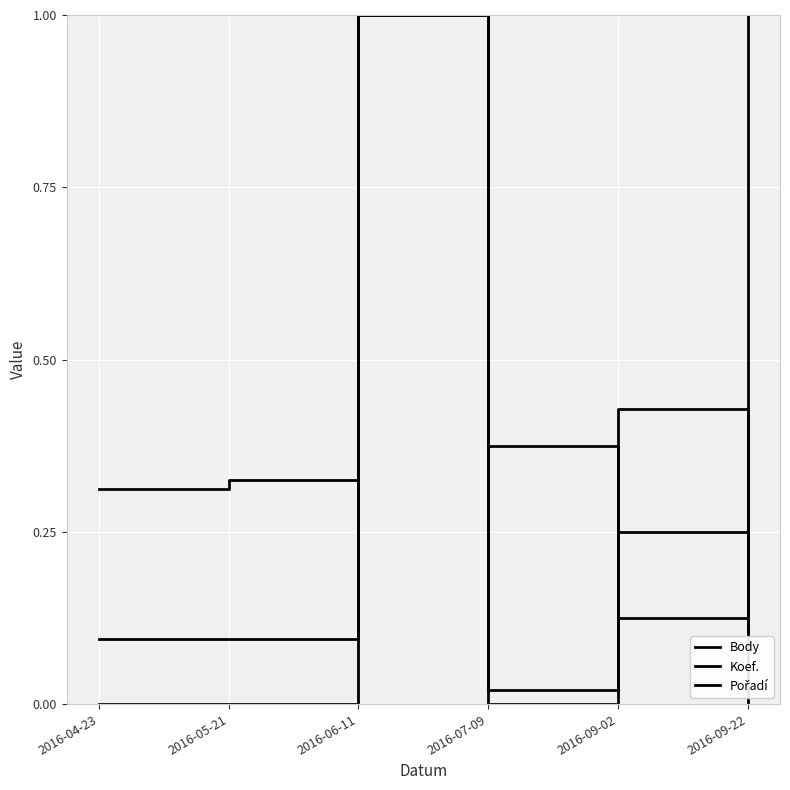

Is this an area chart (filled region under the line)?

No